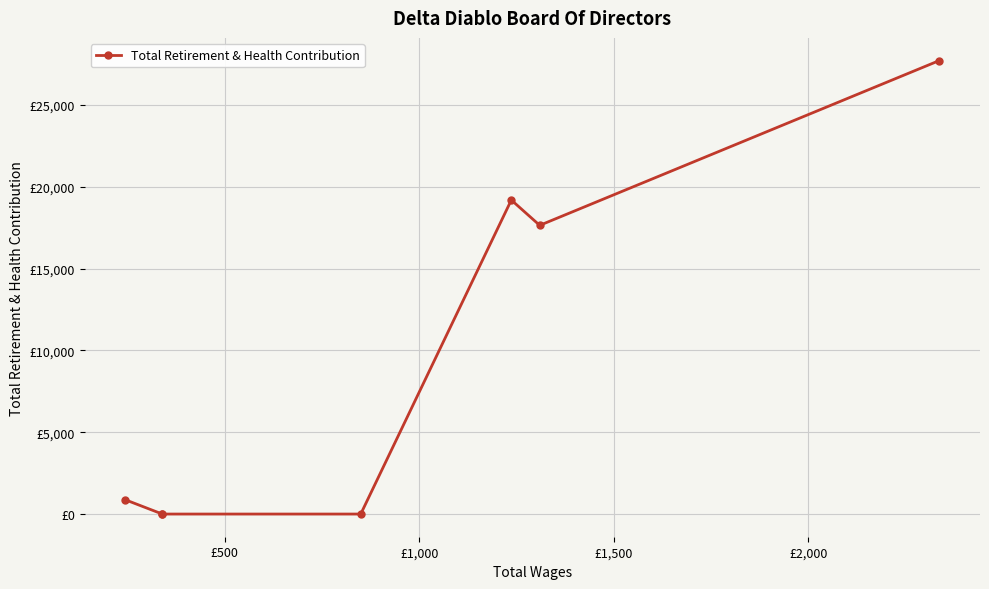

How many values are below 871?

3